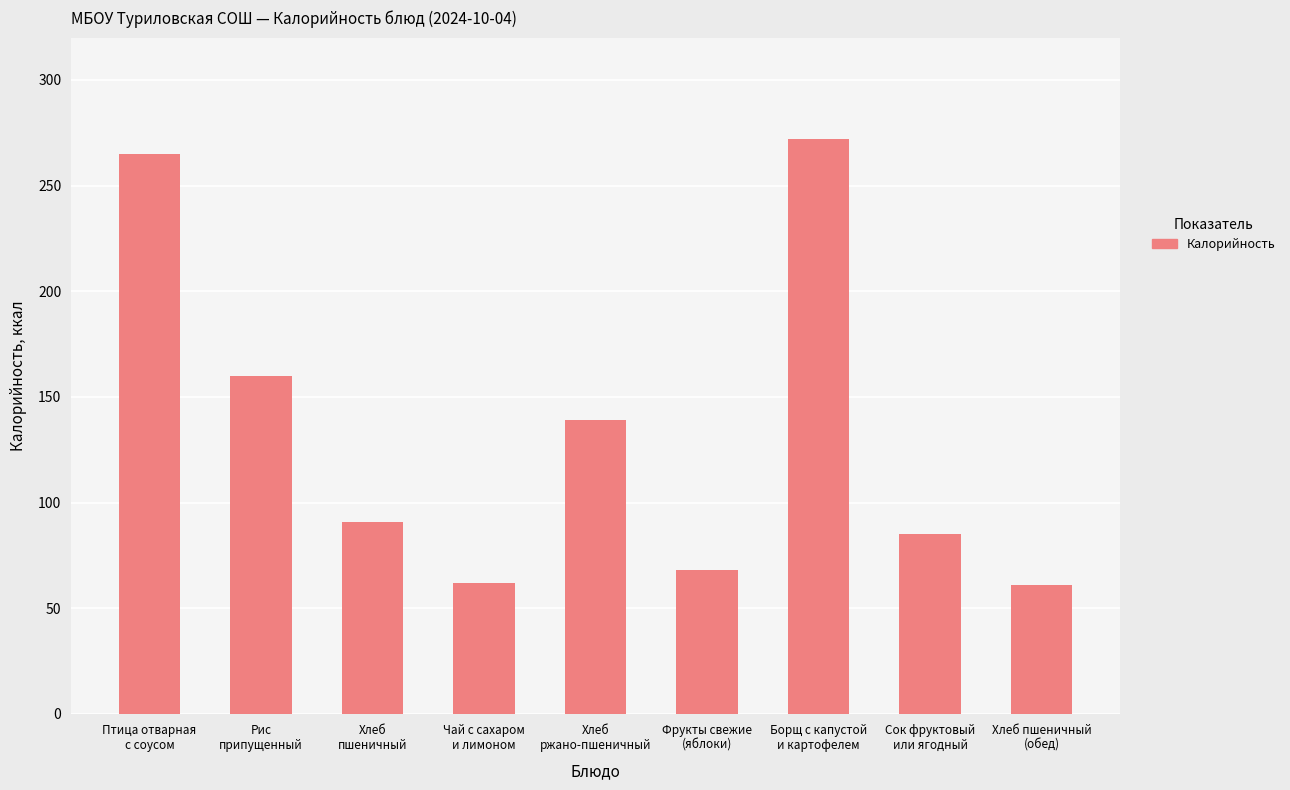

Which has a higher value, Хлеб
пшеничный or Чай с сахаром
и лимоном?

Хлеб
пшеничный